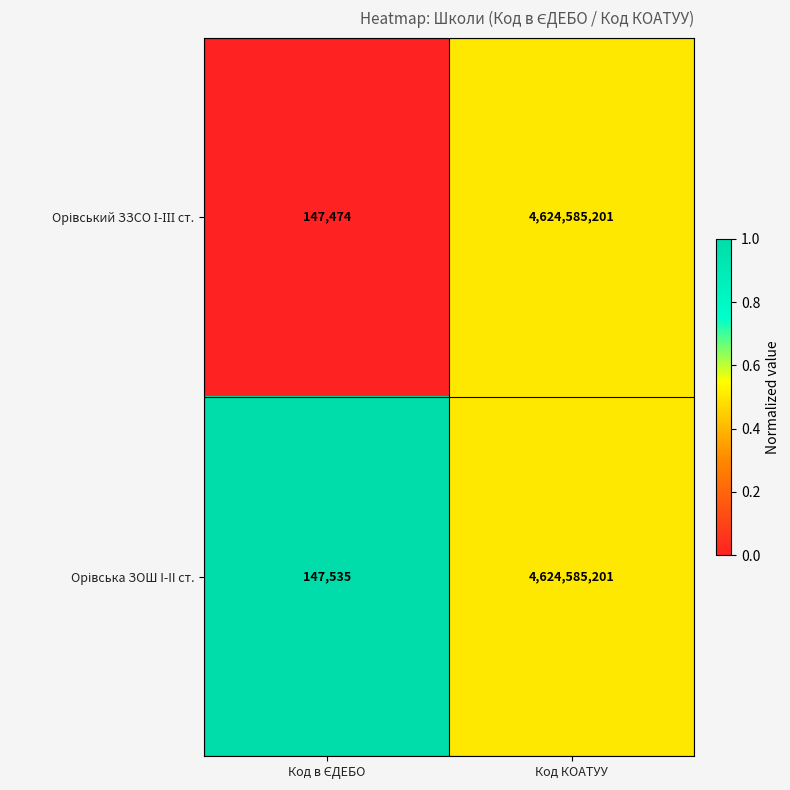

What is the maximum value shown in the chart?

4624585201